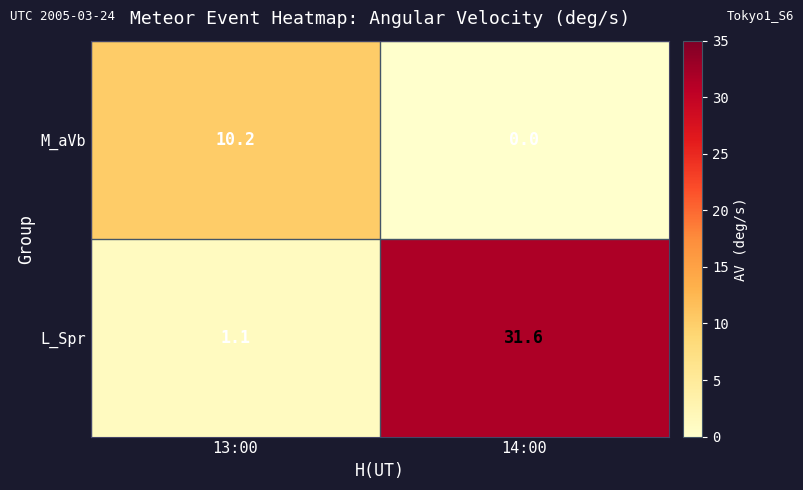

What is the sum of all M_aVb values?

10.2